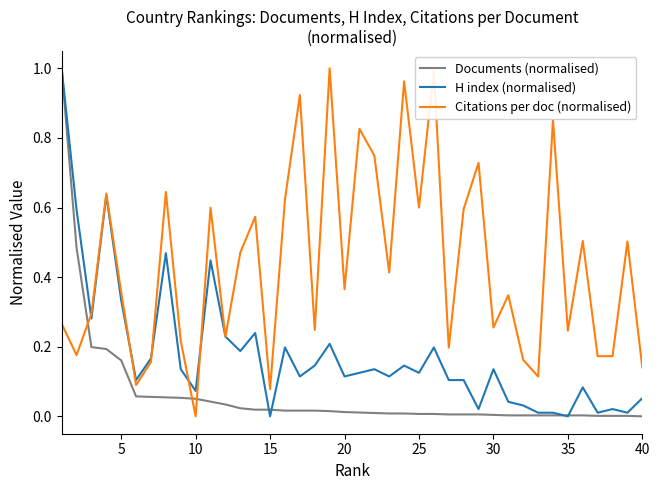

How many intersections are there between Citations per doc (normalised) and Documents (normalised)?

3